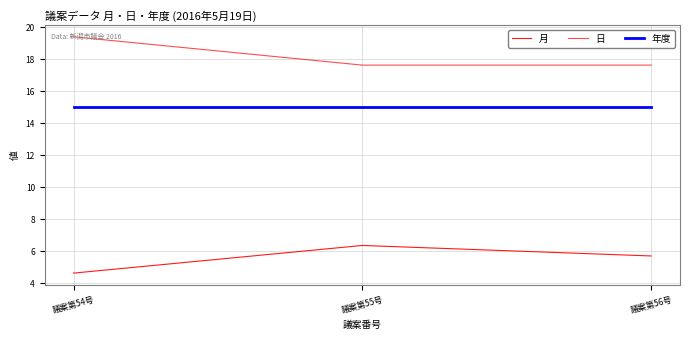

The 日 series shows 4.5 at 議案第54号. True or false?

False